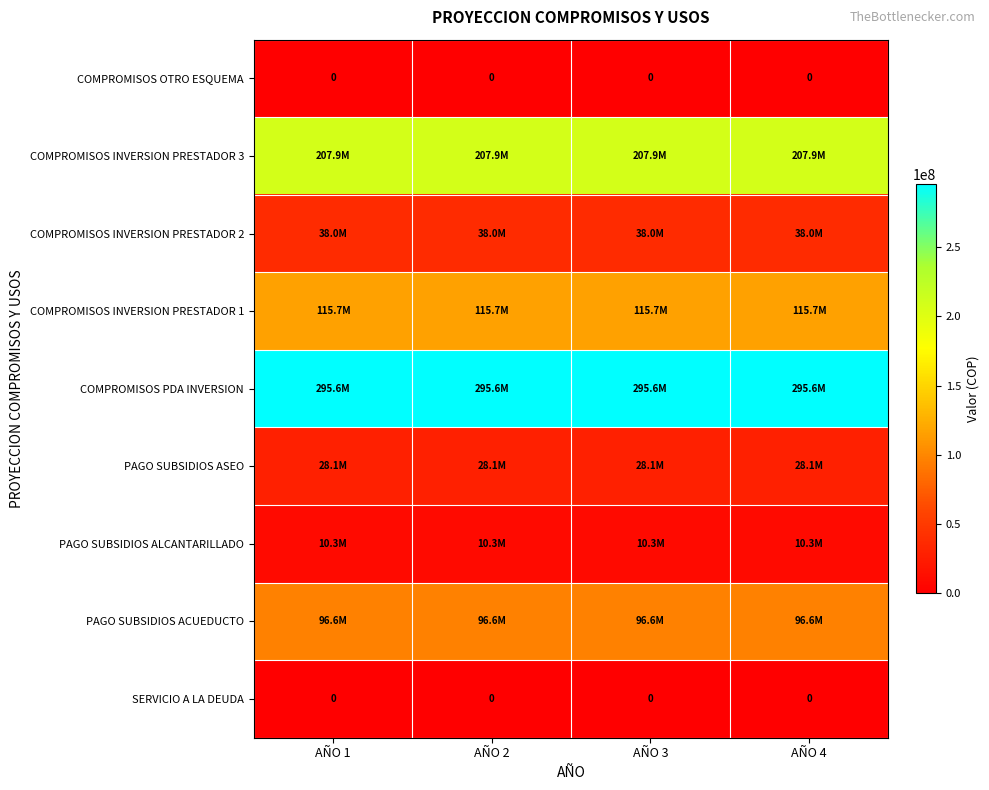

True or false: COMPROMISOS OTRO ESQUEMA has a value of 0 at AÑO 2.

True